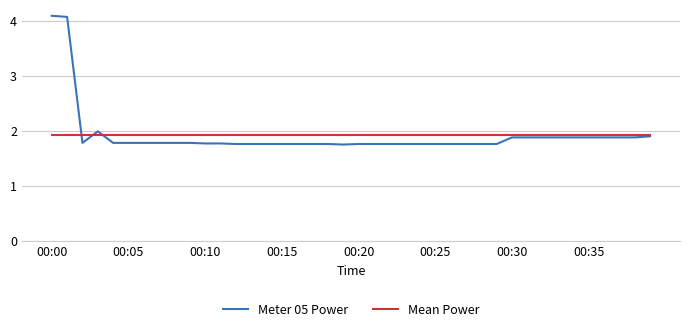

Does the chart display data point markers on the line(s)?

No